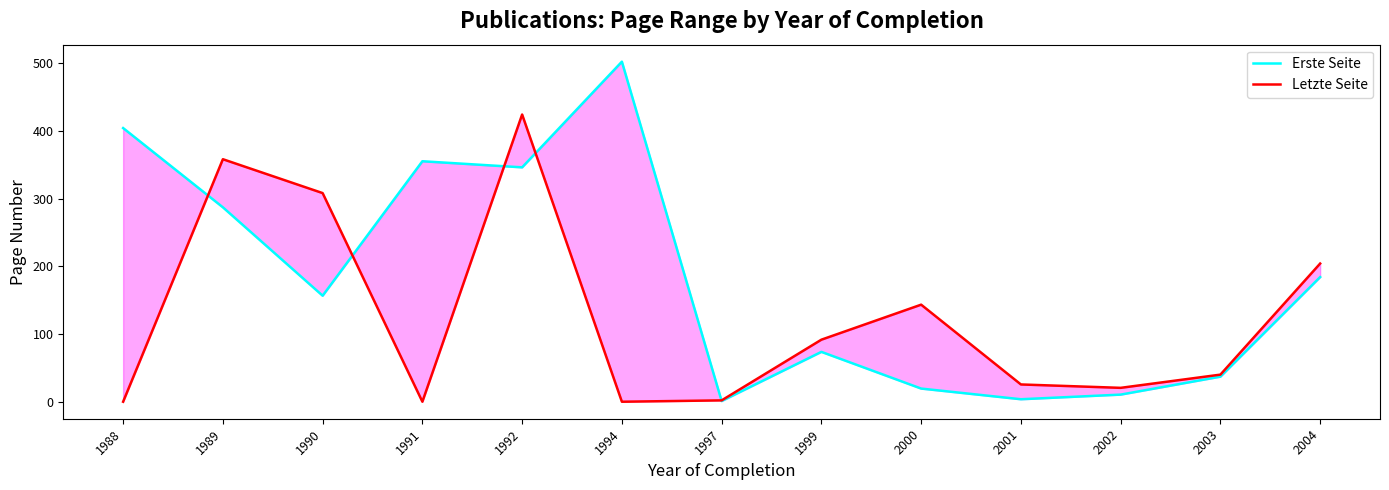

The Erste Seite series shows 126.3 at 2004. True or false?

False